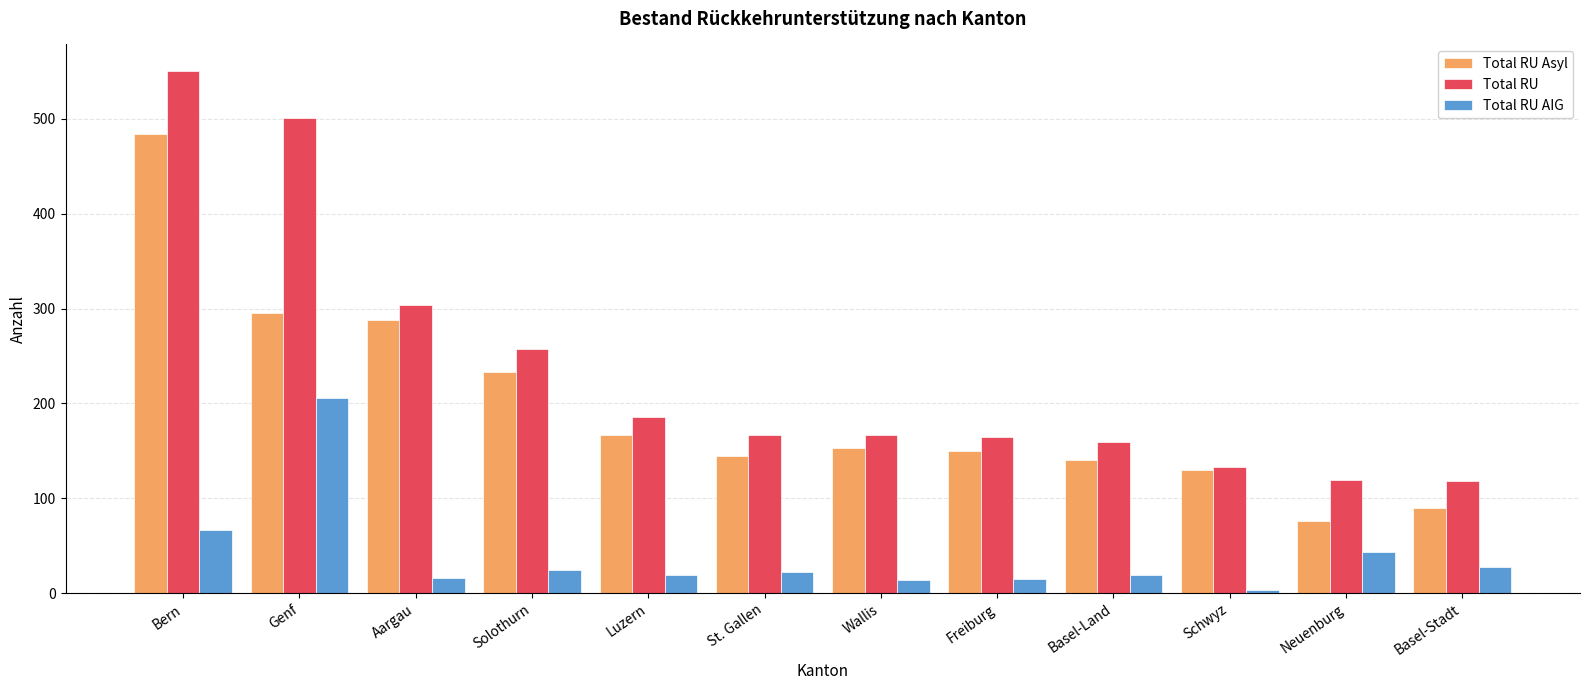

At which category is the sum across all series the highest?

Bern